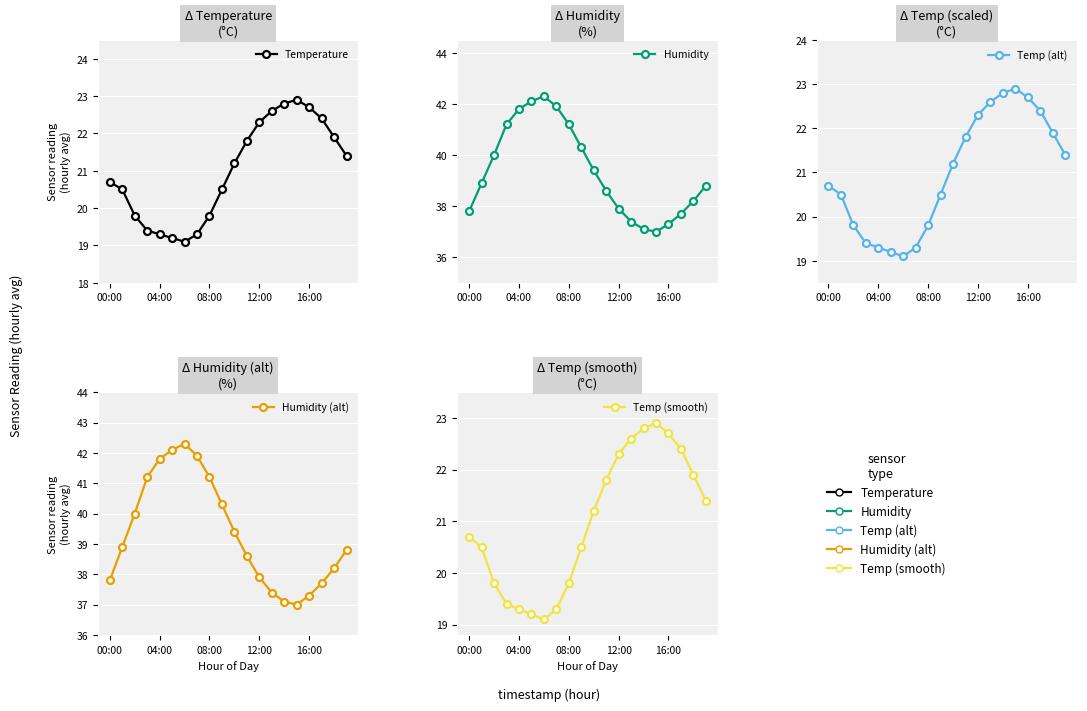

Which series has the largest total across all categories?

Humidity